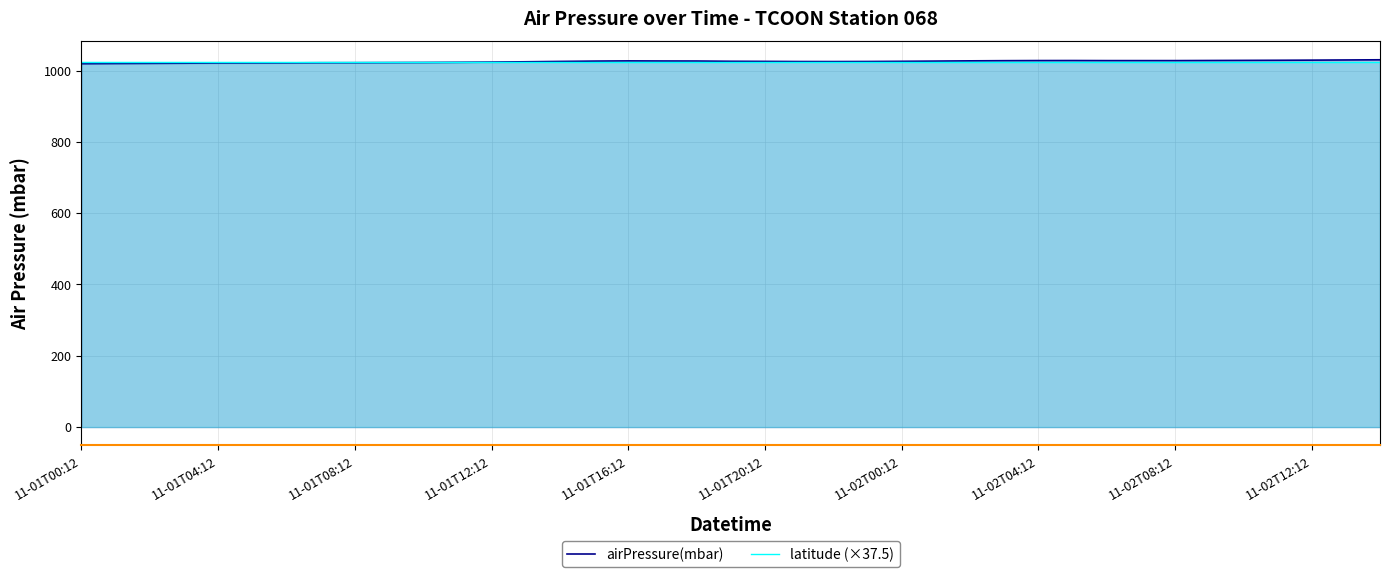

How many lines are shown in the chart?

2